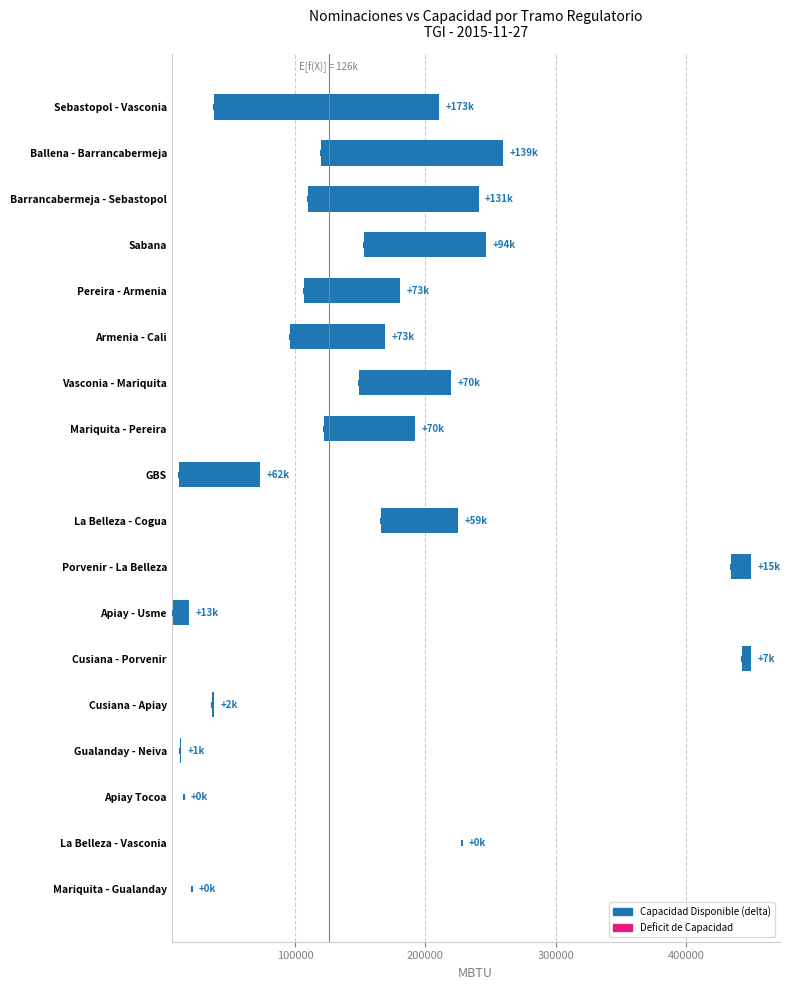

Which series has the largest total across all categories?

Capacidad Disponible